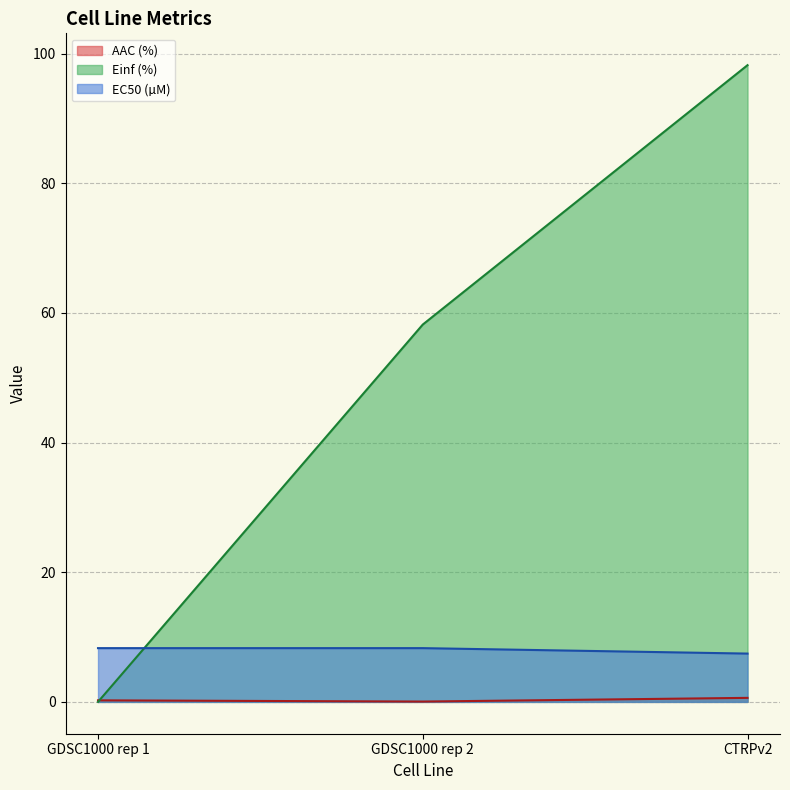

What is the value of the EC50 (µM) point at the 1st from the left?

8.3